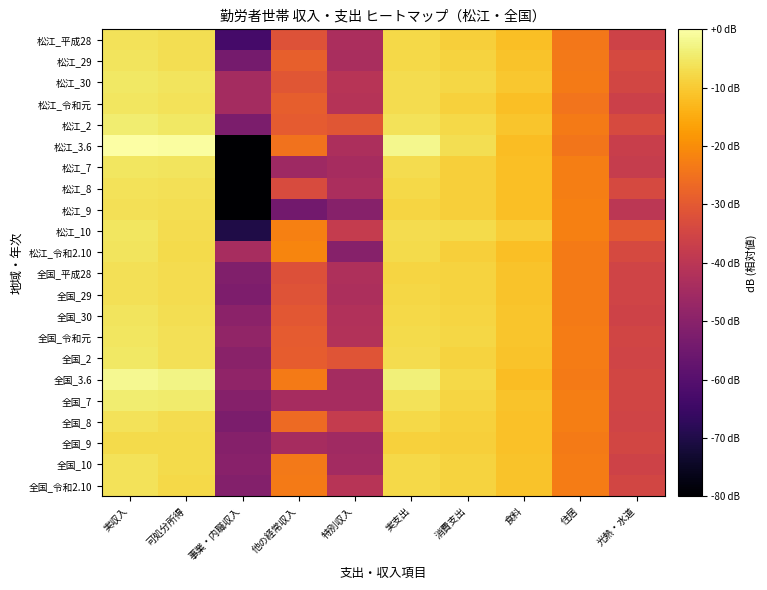

Reading right to left, extract all data points from this chart.

松江_平成28: 光熱・水道=-35.8	住居=-23.9	食料=-11.6	消費支出=-9.1	実支出=-7.7	特別収入=-43.4	他の経常収入=-31.7	事業・内職収入=-63.1	可処分所得=-6.6	実収入=-6.0
松江_29: 光熱・水道=-33.9	住居=-23.6	食料=-11.1	消費支出=-8.7	実支出=-7.6	特別収入=-43.5	他の経常収入=-28.6	事業・内職収入=-53.9	可処分所得=-6.7	実収入=-5.9
松江_30: 光熱・水道=-35.0	住居=-23.3	食料=-10.3	消費支出=-7.8	実支出=-7.0	特別収入=-40.9	他の経常収入=-30.7	事業・内職収入=-44.4	可処分所得=-5.9	実収入=-5.2
松江_令和元: 光熱・水道=-36.4	住居=-24.4	食料=-11.6	消費支出=-8.9	実支出=-7.0	特別収入=-41.1	他の経常収入=-28.9	事業・内職収入=-44.4	可処分所得=-6.2	実収入=-5.3
松江_2: 光熱・水道=-33.5	住居=-23.4	食料=-10.7	消費支出=-7.8	実支出=-6.1	特別収入=-30.7	他の経常収入=-29.4	事業・内職収入=-52.7	可処分所得=-5.2	実収入=-4.3
松江_3.6: 光熱・水道=-37.1	住居=-24.3	食料=-12.0	消費支出=-6.9	実支出=-2.0	特別収入=-43.0	他の経常収入=-24.8	事業・内職収入=-108.8	可処分所得=-0.6	実収入=0.0
松江_7: 光熱・水道=-37.7	住居=-22.7	食料=-11.8	消費支出=-9.1	実支出=-7.2	特別収入=-44.4	他の経常収入=-45.7	事業・内職収入=-200.0	可処分所得=-5.7	実収入=-5.5
松江_8: 光熱・水道=-33.8	住居=-22.6	食料=-11.8	消費支出=-9.1	実支出=-7.7	特別収入=-43.4	他の経常収入=-33.2	事業・内職収入=-84.5	可処分所得=-6.5	実収入=-6.0
松江_9: 光熱・水道=-39.9	住居=-22.5	食料=-11.9	消費支出=-9.2	実支出=-8.3	特別収入=-50.5	他の経常収入=-54.4	事業・内職収入=-200.0	可処分所得=-6.6	実収入=-6.5
松江_10: 光熱・水道=-30.1	住居=-22.3	食料=-9.4	消費支出=-7.3	実支出=-6.9	特別収入=-37.9	他の経常収入=-22.3	事業・内職収入=-70.3	可処分所得=-6.9	実収入=-5.3
松江_令和2.10: 光熱・水道=-33.9	住居=-23.2	食料=-11.7	消費支出=-9.2	実支出=-7.2	特別収入=-50.5	他の経常収入=-21.5	事業・内職収入=-43.8	可処分所得=-7.4	実収入=-5.7
全国_平成28: 光熱・水道=-35.3	住居=-23.4	食料=-11.0	消費支出=-8.6	実支出=-8.2	特別収入=-42.7	他の経常収入=-31.9	事業・内職収入=-51.7	可処分所得=-7.1	実収入=-6.4
全国_29: 光熱・水道=-35.5	住居=-23.4	食料=-10.9	消費支出=-8.5	実支出=-8.1	特別収入=-42.9	他の経常収入=-31.5	事業・内職収入=-52.2	可処分所得=-7.0	実収入=-6.3
全国_30: 光熱・水道=-35.7	住居=-23.2	食料=-10.9	消費支出=-8.4	実支出=-7.7	特別収入=-42.0	他の経常収入=-30.3	事業・内職収入=-49.4	可処分所得=-6.7	実収入=-5.9
全国_令和元: 光熱・水道=-35.1	住居=-23.1	食料=-10.7	消費支出=-8.1	実支出=-7.3	特別収入=-41.7	他の経常収入=-29.6	事業・内職収入=-48.2	可処分所得=-6.3	実収入=-5.5
全国_2: 光熱・水道=-35.4	住居=-22.9	食料=-11.1	消費支出=-8.5	実支出=-6.9	特別収入=-31.2	他の経常収入=-29.1	事業・内職収入=-49.9	可処分所得=-6.3	実収入=-5.2
全国_3.6: 光熱・水道=-34.8	住居=-23.3	食料=-11.9	消費支出=-7.6	実支出=-3.7	特別収入=-44.5	他の経常収入=-23.4	事業・内職収入=-48.5	可処分所得=-2.6	実収入=-1.7
全国_7: 光熱・水道=-35.0	住居=-22.7	食料=-11.2	消費支出=-8.1	実支出=-6.2	特別収入=-44.3	他の経常収入=-44.1	事業・内職収入=-50.7	可処分所得=-4.6	実収入=-4.4
全国_8: 光熱・水道=-35.4	住居=-22.7	食料=-11.5	消費支出=-8.9	実支出=-7.7	特別収入=-37.8	他の経常収入=-26.3	事業・内職収入=-52.5	可処分所得=-7.1	実収入=-6.0
全国_9: 光熱・水道=-34.8	住居=-23.2	食料=-11.4	消費支出=-9.1	実支出=-9.0	特別収入=-45.3	他の経常収入=-44.3	事業・内職収入=-50.9	可処分所得=-7.5	実収入=-7.2
全国_10: 光熱・水道=-35.6	住居=-22.9	食料=-11.0	消費支出=-8.7	実支出=-7.6	特別収入=-44.9	他の経常収入=-23.5	事業・内職収入=-50.1	可処分所得=-7.5	実収入=-6.1
全国_令和2.10: 光熱・水道=-34.8	住居=-22.8	食料=-11.0	消費支出=-8.7	実支出=-7.7	特別収入=-40.8	他の経常収入=-23.4	事業・内職収入=-51.1	可処分所得=-7.6	実収入=-6.1